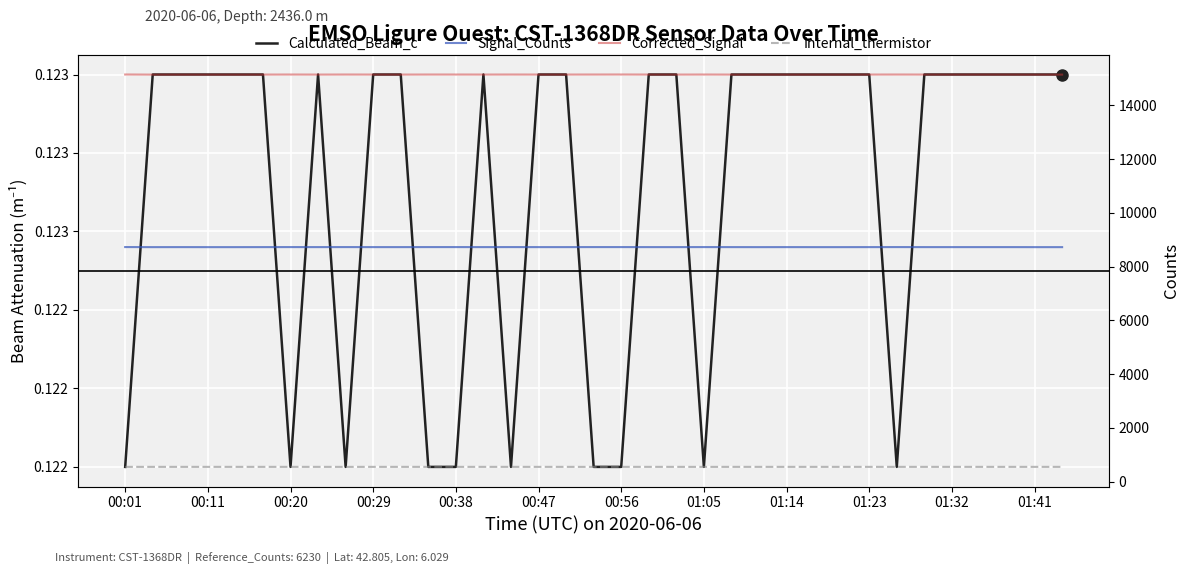

How many distinct data groups are displayed?

4